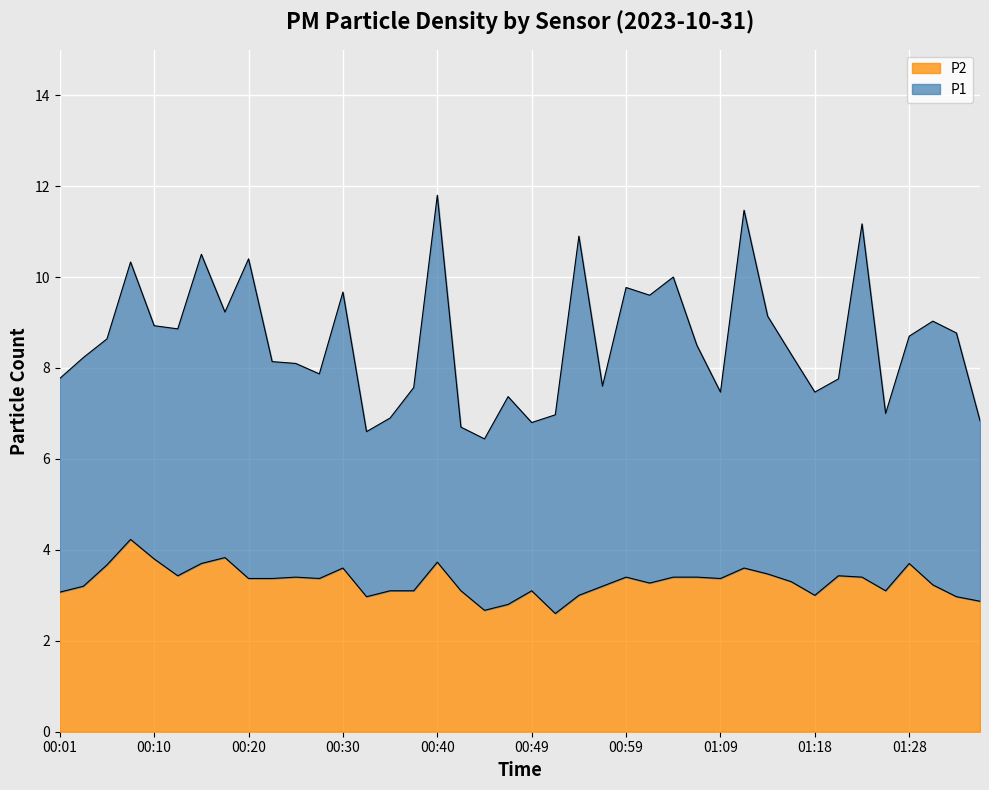

Rank the categories by value from highest to lowest.

00:08, 00:18, 00:10, 00:40, 00:15, 01:28, 00:06, 00:30, 01:11, 01:14, 00:13, 01:21, 00:25, 00:59, 01:04, 01:06, 01:23, 00:20, 00:23, 00:27, 01:09, 01:16, 01:01, 01:31, 00:03, 00:57, 00:35, 00:37, 00:42, 00:49, 01:26, 00:01, 00:54, 01:18, 00:32, 01:33, 01:35, 00:47, 00:44, 00:52